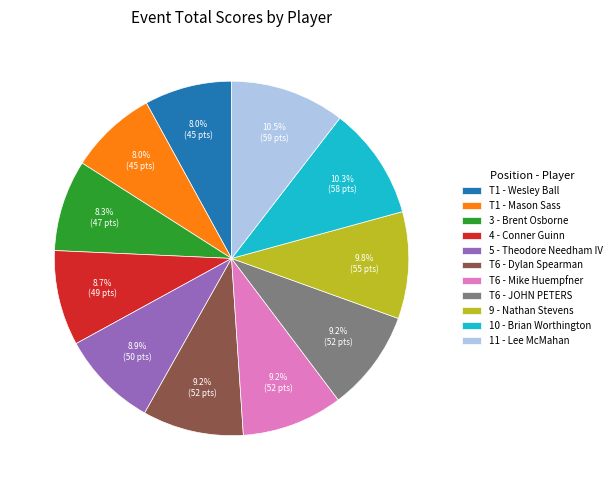

Count the number of slices in the pie.

11